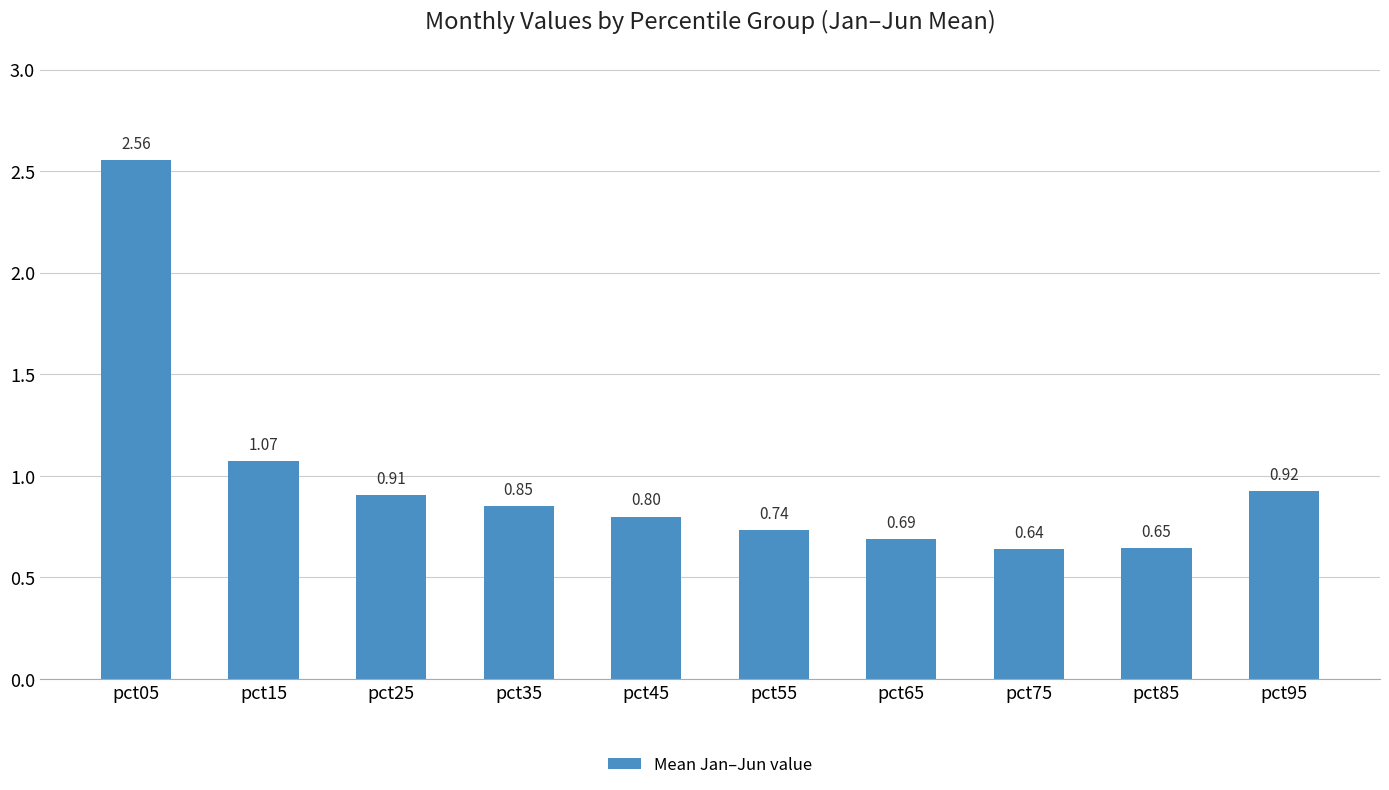

Which label corresponds to the smallest value in the chart?

pct75